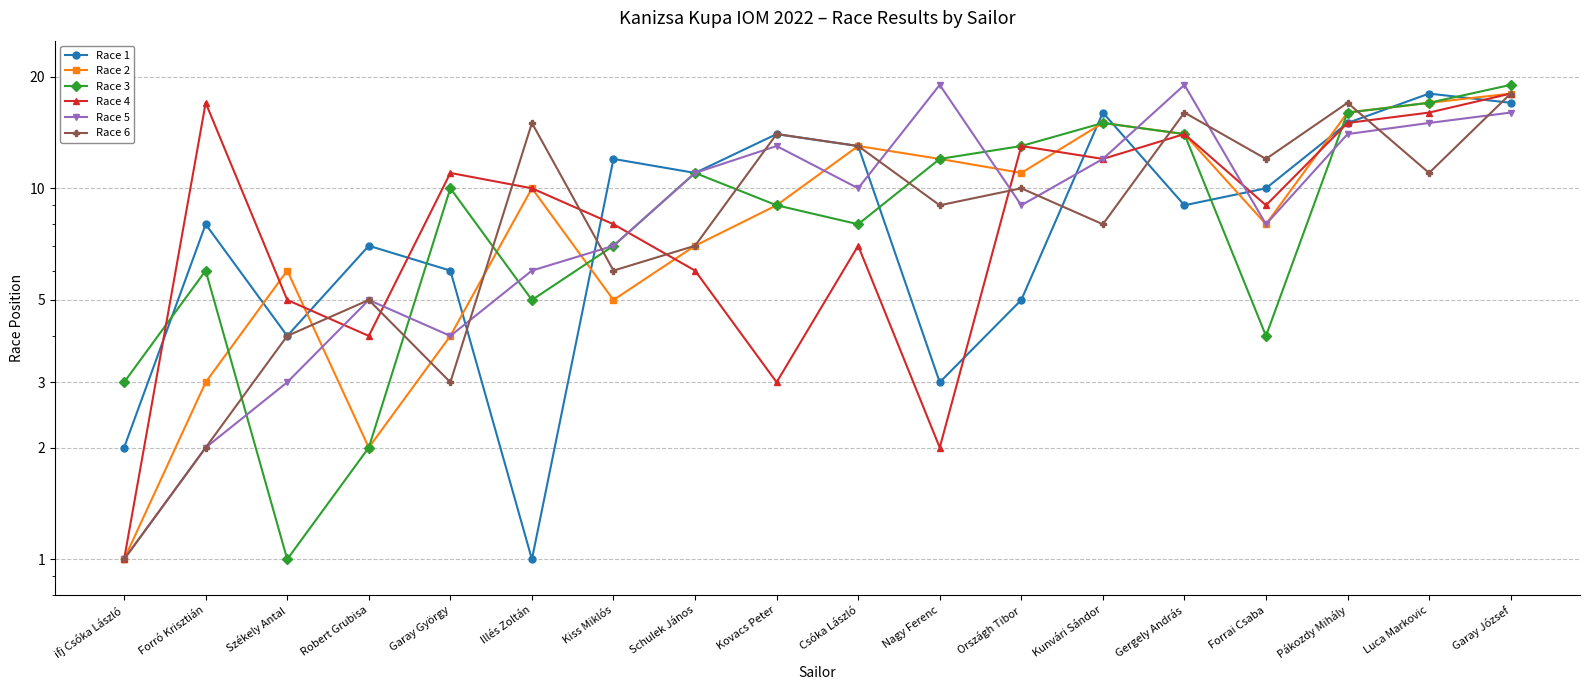

What is the label of the 7th point from the right?

Országh Tibor